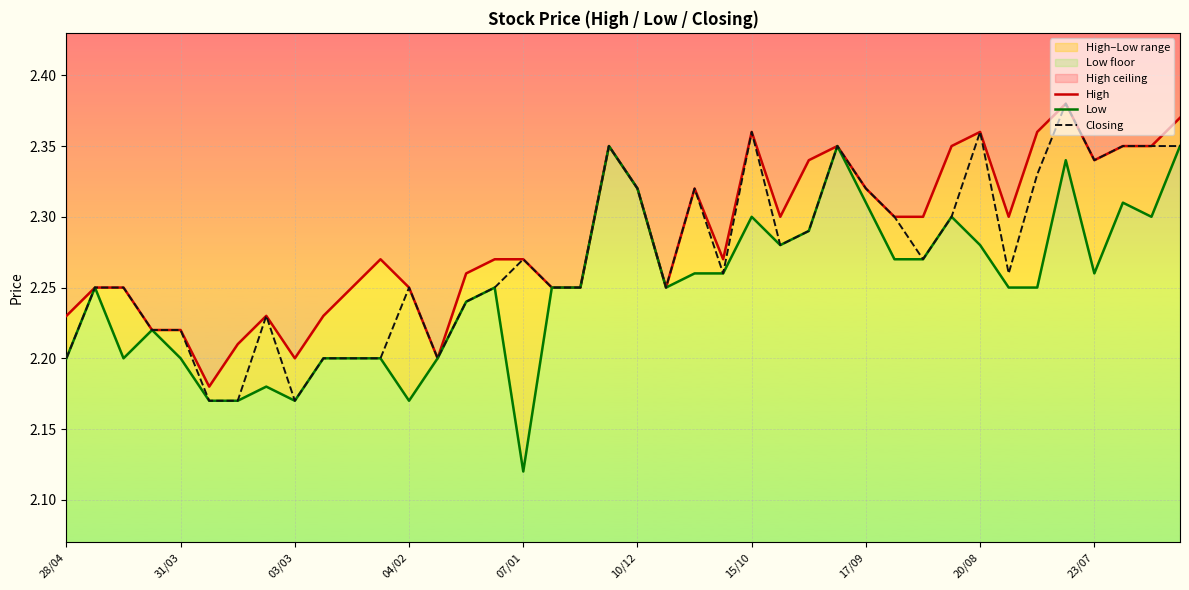

The value of Closing at 04/02 is 3.6. True or false?

False